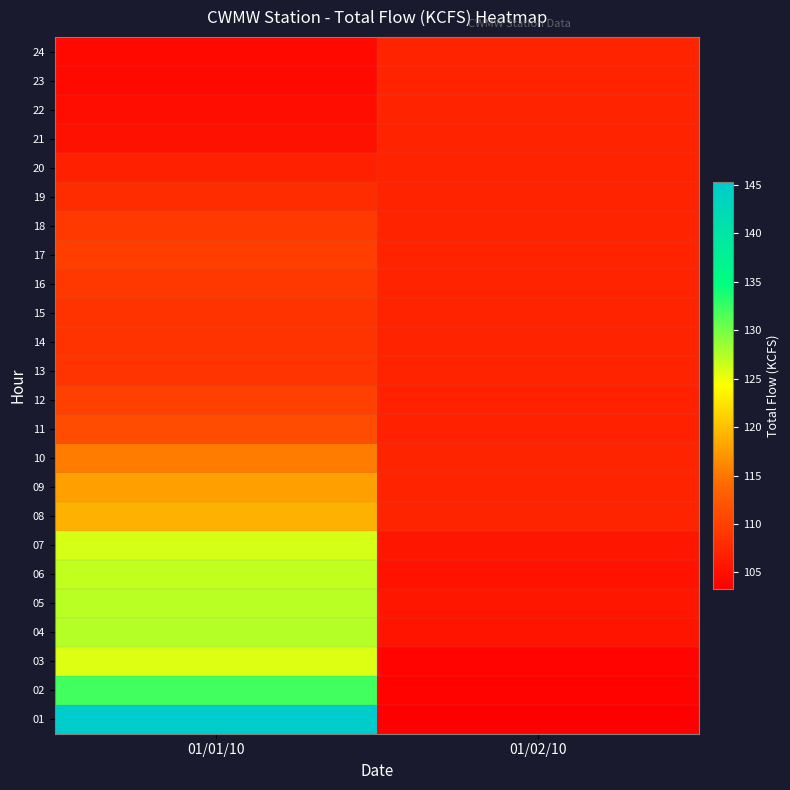

At 01/02/10, list the series in order from largest to smallest.

08, 10, 09, 13, 14, 15, 16, 17, 18, 19, 20, 21, 22, 23, 24, 11, 12, 05, 07, 04, 06, 03, 02, 01